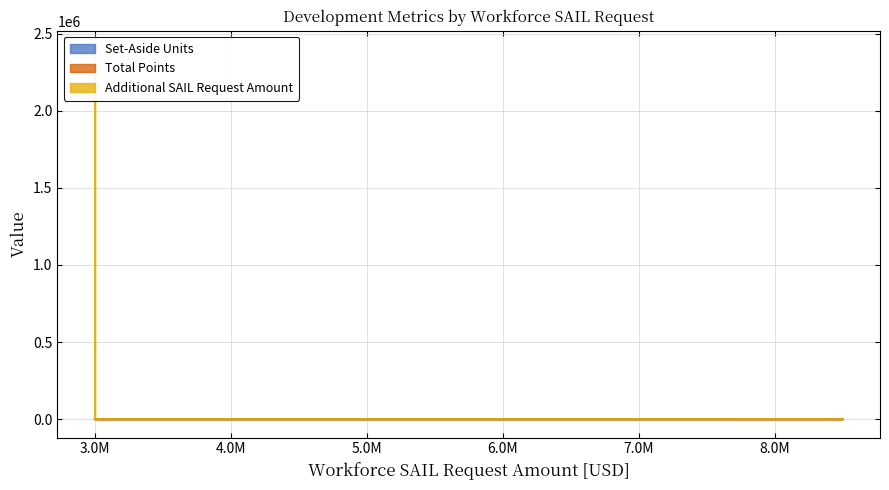

Reading left to right, list all the values displayed in this chart.

Set-Aside Units: 134	50	144	95	108	96
Total Points: 23	23	16	23	28	23
Additional SAIL Request Amount: 0	2400000	0	0	0	0